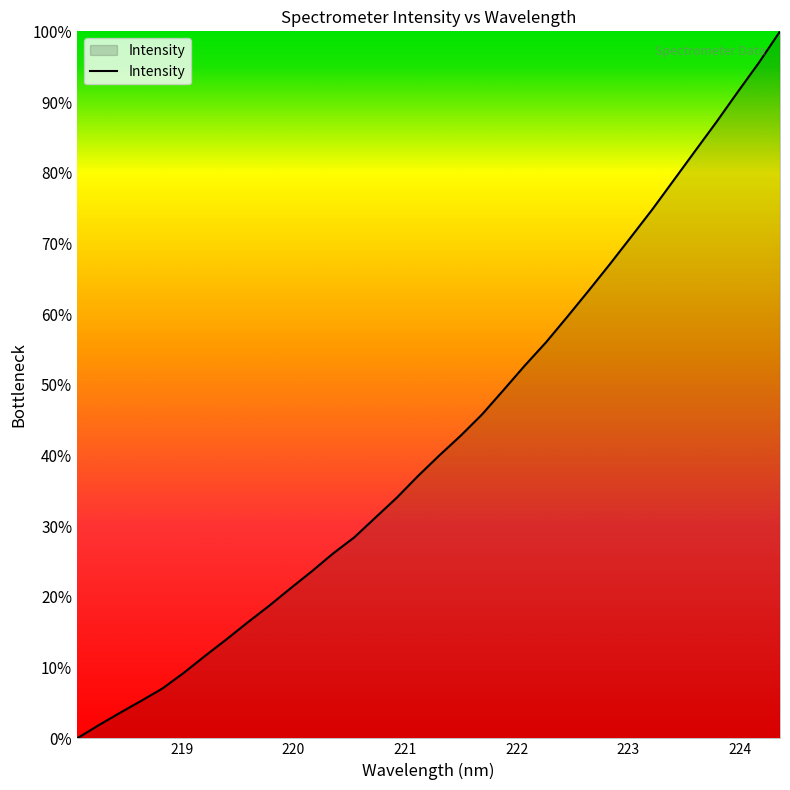

What is the difference between the maximum and minimum values?

100.0